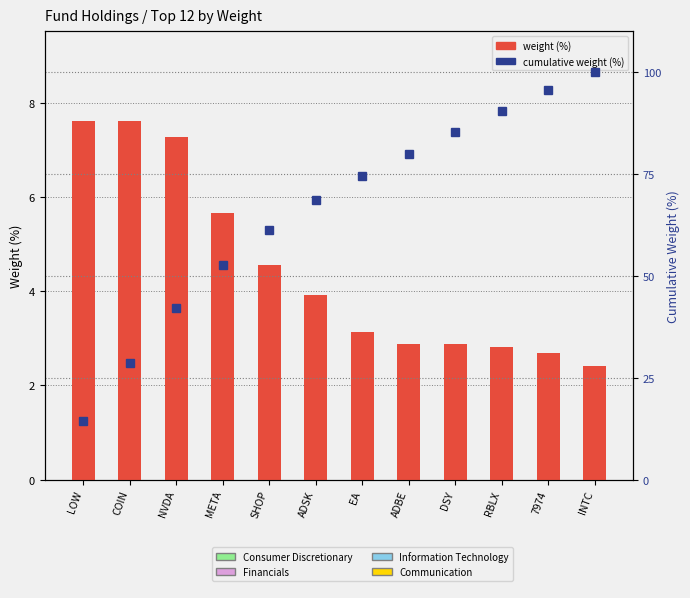

What is the value of the Cumulative Weight (%) bar at the 3rd from the left?

42.1